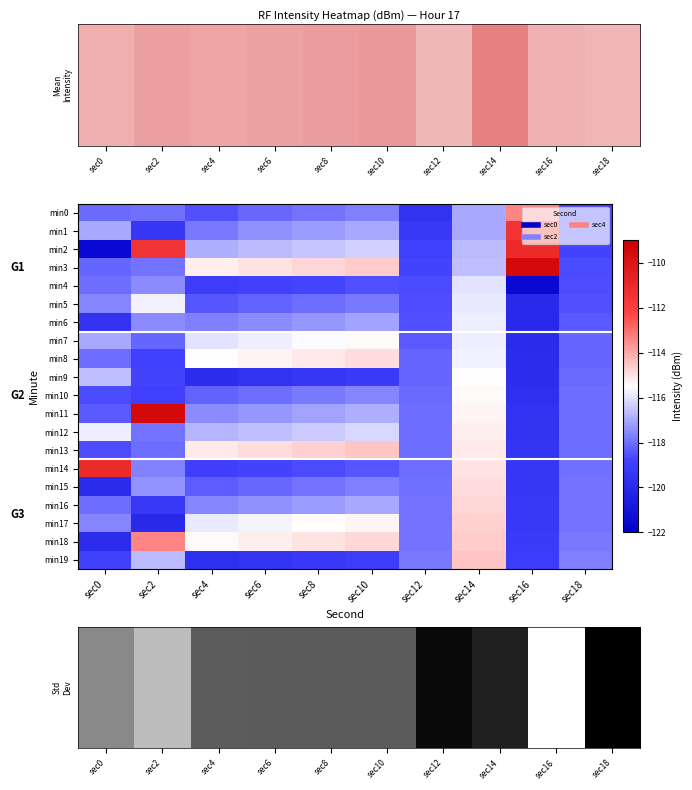

The min8 series shows -50.1 at sec16. True or false?

False